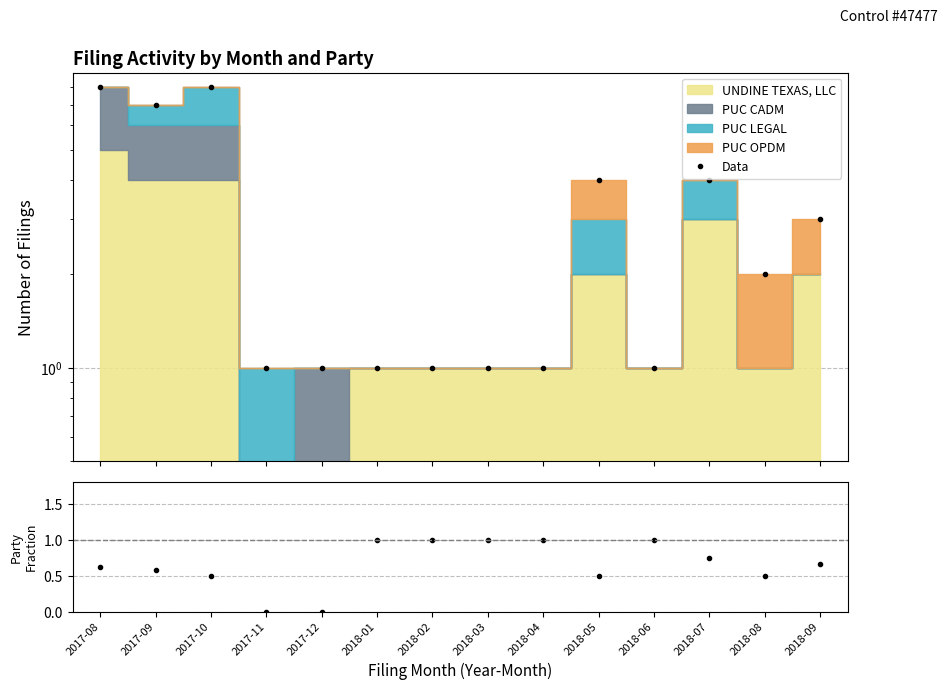

Is it true that UNDINE/Total equals 1.0 at 2018-01?

True